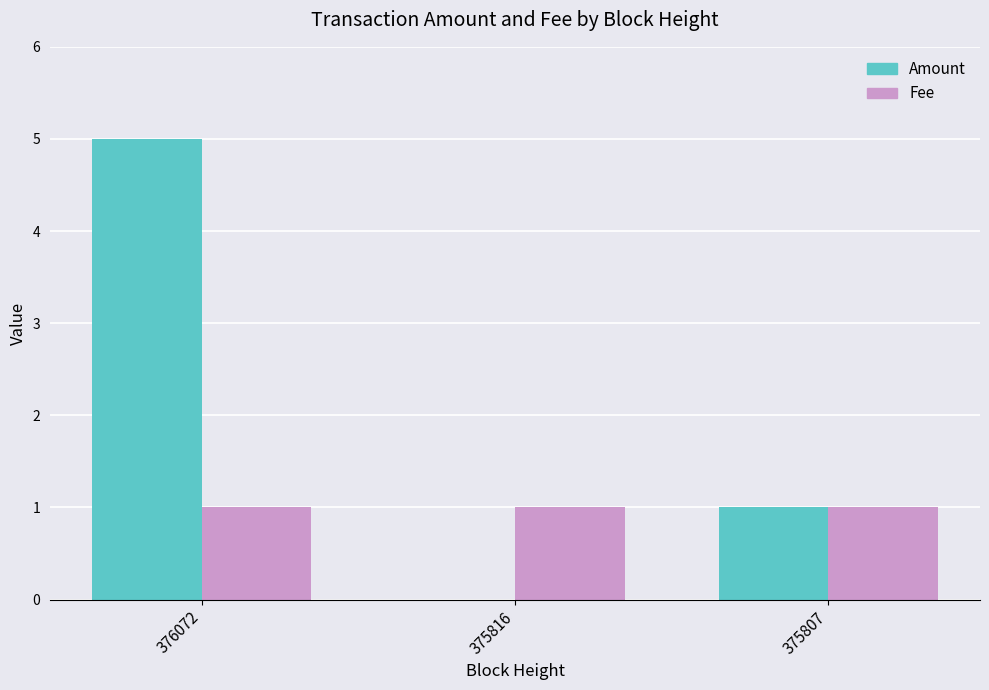

Count the Amount values in the range 0 to 5.

3